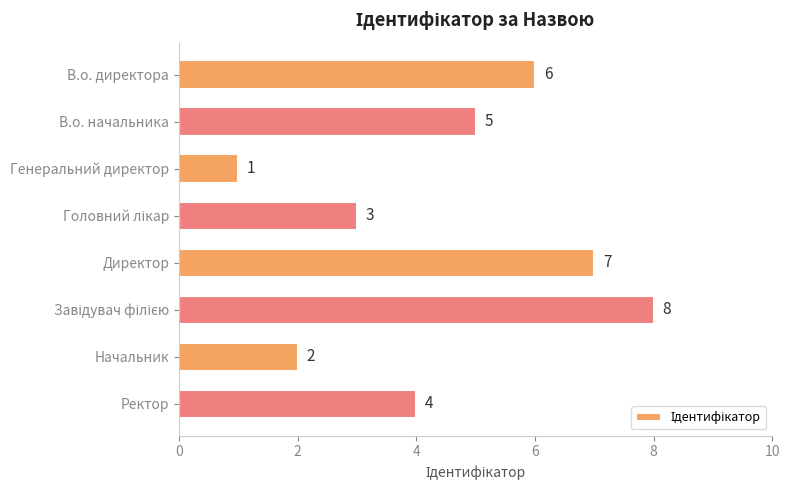

What is the value of the 1st bar from the top?

6